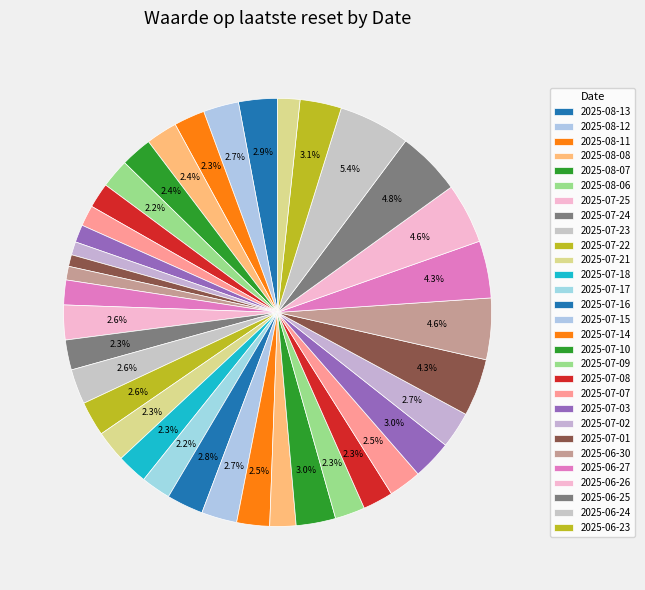

How many segments does this pie chart have?

38